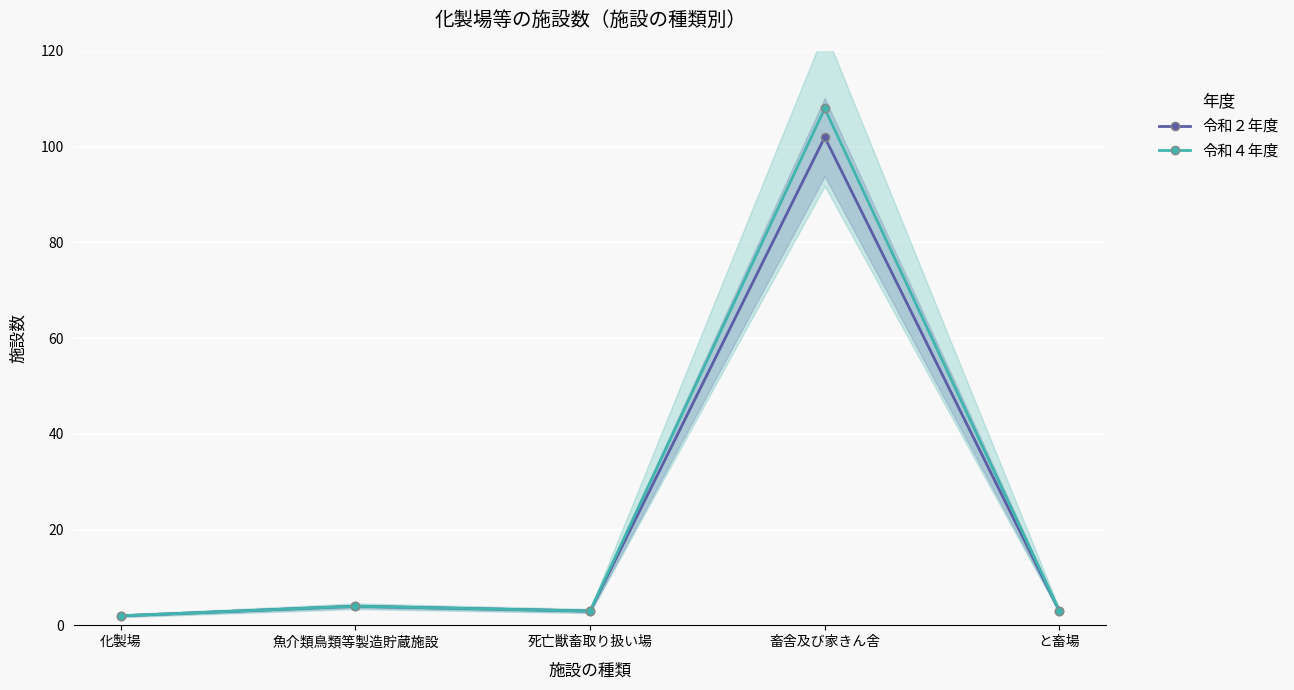

At which label does 令和２年度 first exceed 3?

魚介類鳥類等製造貯蔵施設